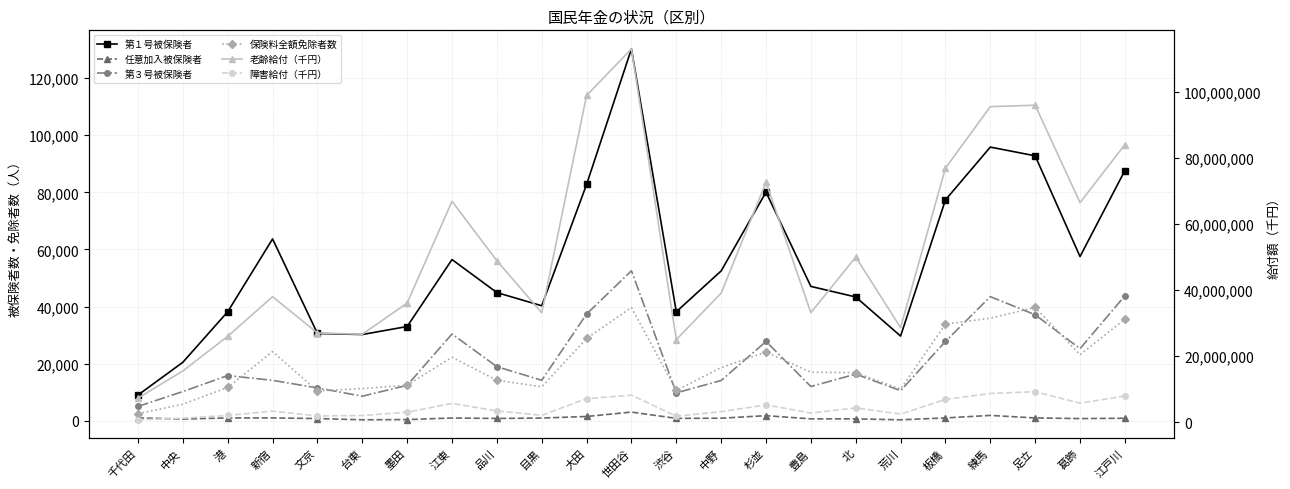

Reading left to right, extract all data points from this chart.

第１号被保険者: 千代田=9057	中央=20531	港=38216	新宿=63692	文京=30614	台東=30244	墨田=33044	江東=56476	品川=44926	目黒=40307	大田=82760	世田谷=130206	渋谷=38209	中野=52496	杉並=80090	豊島=47078	北=43385	荒川=29700	板橋=77350	練馬=95834	足立=92781	葛飾=57528	江戸川=87627
任意加入被保険者: 千代田=1083	中央=649	港=1058	新宿=1052	文京=834	台東=409	墨田=473	江東=1025	品川=874	目黒=1009	大田=1558	世田谷=3101	渋谷=898	中野=958	杉並=1843	豊島=722	北=733	荒川=400	板橋=1050	練馬=1932	足立=1049	葛飾=823	江戸川=934
第３号被保険者: 千代田=5087	中央=10287	港=15877	新宿=14208	文京=11558	台東=8654	墨田=12467	江東=30432	品川=18995	目黒=14234	大田=37406	世田谷=52556	渋谷=9814	中野=14158	杉並=27802	豊島=12045	北=16394	荒川=10598	板橋=27827	練馬=43492	足立=37173	葛飾=25290	江戸川=43805
保険料全額免除者数: 千代田=2513	中央=5831	港=11734	新宿=24281	文京=10490	台東=11348	墨田=12502	江東=22286	品川=14244	目黒=11939	大田=28861	世田谷=39688	渋谷=10654	中野=18685	杉並=24109	豊島=17038	北=16892	荒川=11155	板橋=33871	練馬=35956	足立=39730	葛飾=23171	江戸川=35594
老齢給付（千円）: 千代田=7252624	中央=15478310	港=25976758	新宿=37971580	文京=26991260	台東=26609828	墨田=36024630	江東=66886320	品川=48872439	目黒=33084543	大田=98929076	世田谷=113042089	渋谷=24985950	中野=39049179	杉並=72640260	豊島=33129600	北=49976251	荒川=28606689	板橋=76922126	練馬=95540718	足立=95984177	葛飾=66467759	江戸川=84053247
障害給付（千円）: 千代田=686236	中央=1170815	港=2002224	新宿=3322755	文京=1846906	台東=1978756	墨田=2979792	江東=5654438	品川=3387793	目黒=2044179	大田=7101898	世田谷=8158488	渋谷=1775520	中野=3157732	杉並=5202309	豊島=2735345	北=4288437	荒川=2417748	板橋=6857937	練馬=8672809	足立=9198816	葛飾=5726660	江戸川=7890490